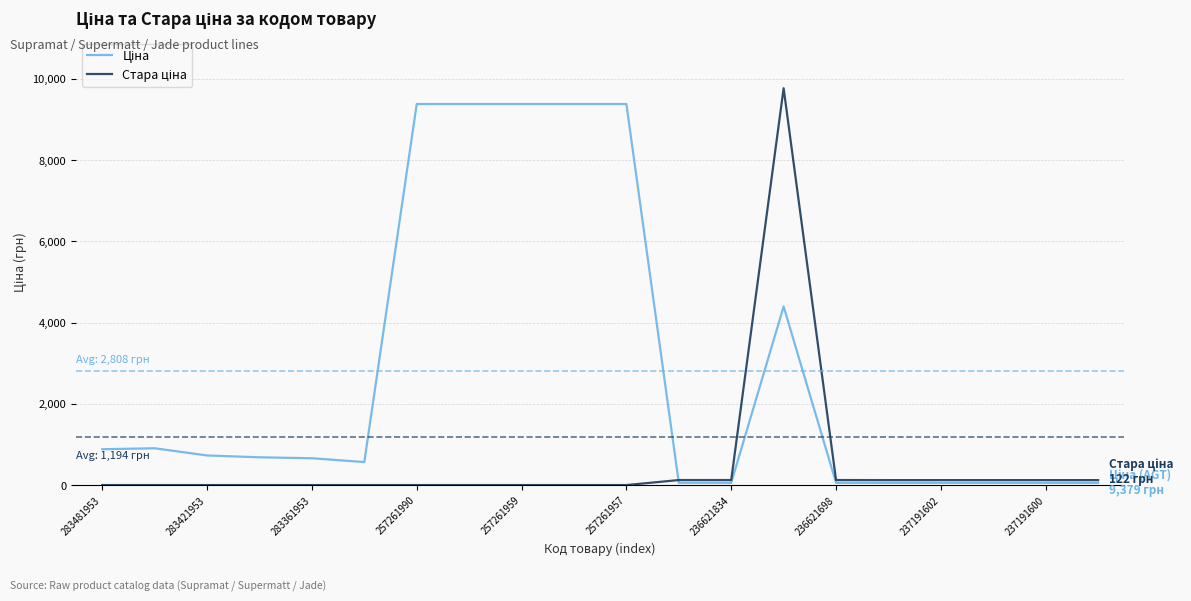

How many lines are shown in the chart?

2